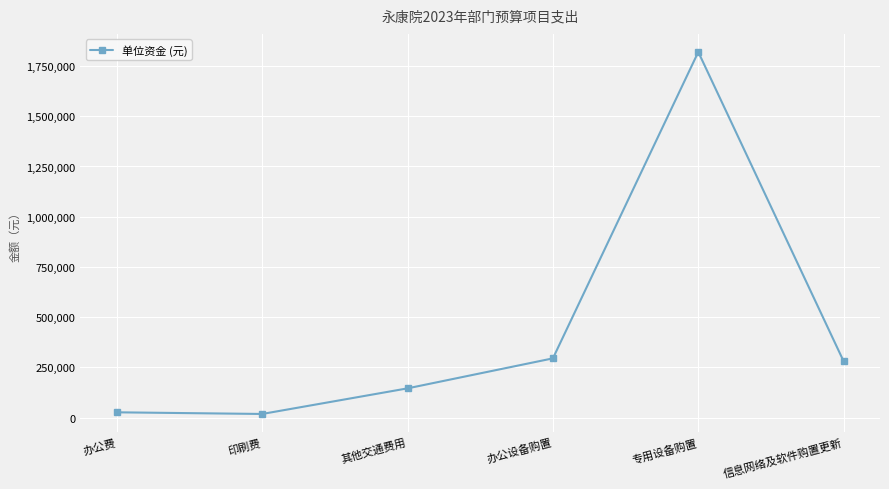

Where is the first local maximum?

专用设备购置